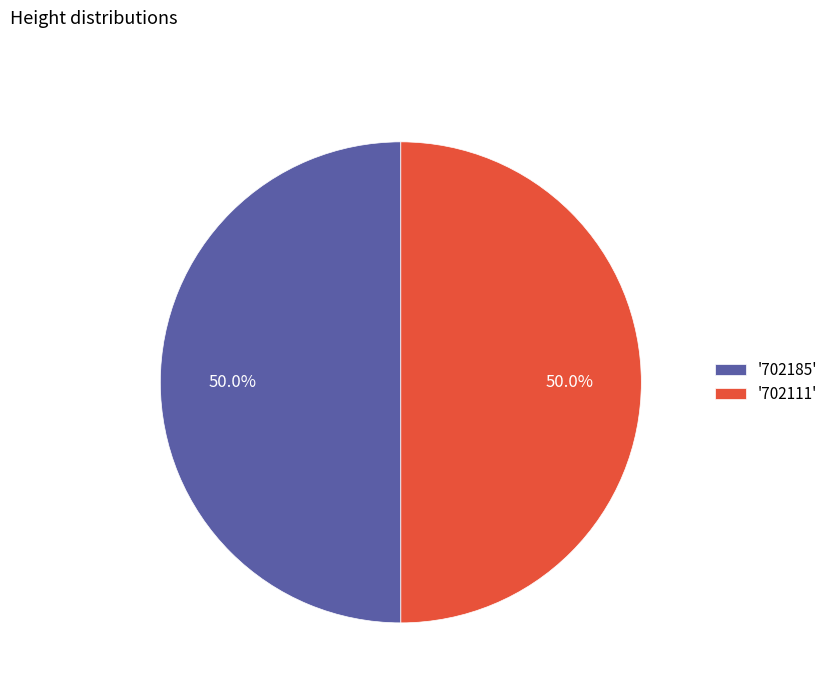

How many slices are in this pie chart?

2